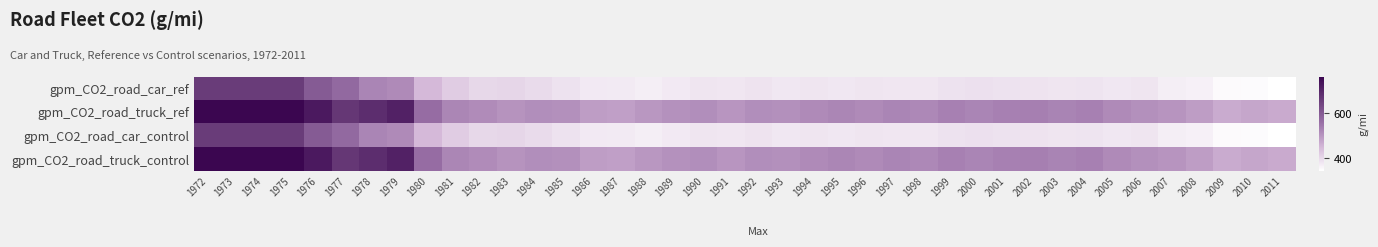

Rank the series by their maximum value, from highest to lowest.

gpm_CO2_road_truck_ref, gpm_CO2_road_truck_control, gpm_CO2_road_car_ref, gpm_CO2_road_car_control